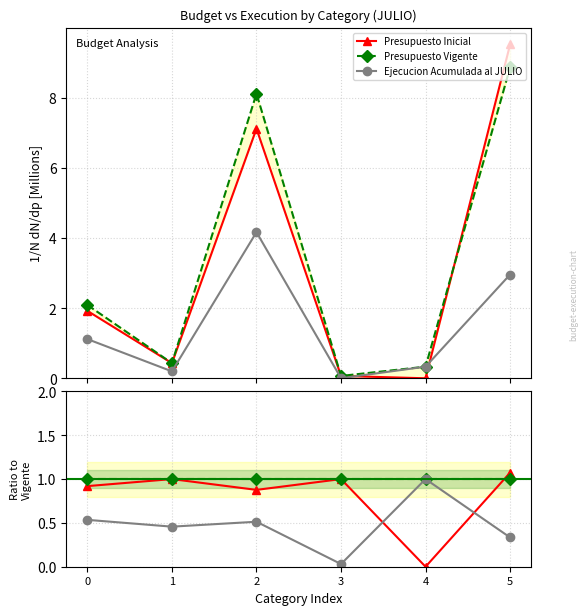

How many lines are shown in the chart?

3